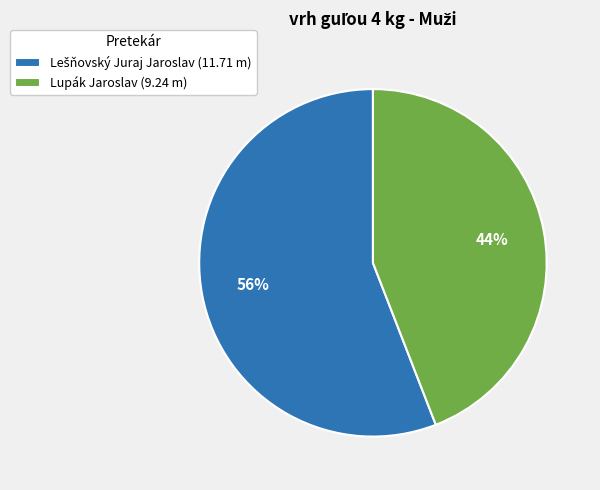

Is there a majority slice in this chart?

Yes